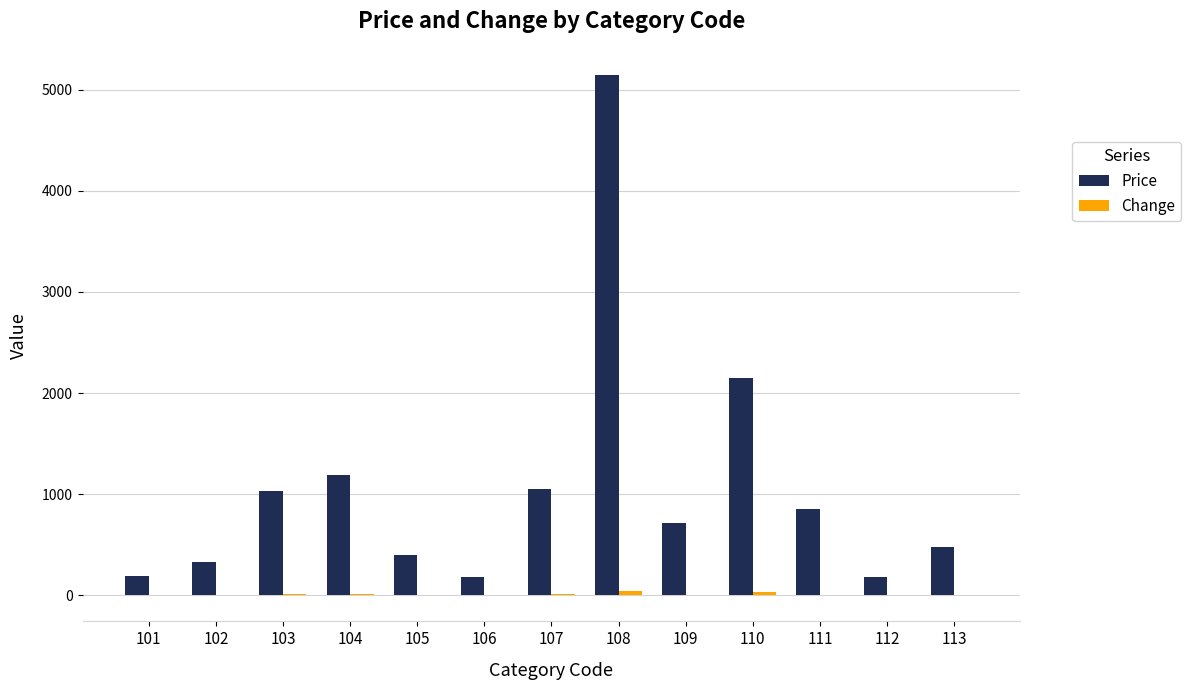

Which series has the largest total across all categories?

Price